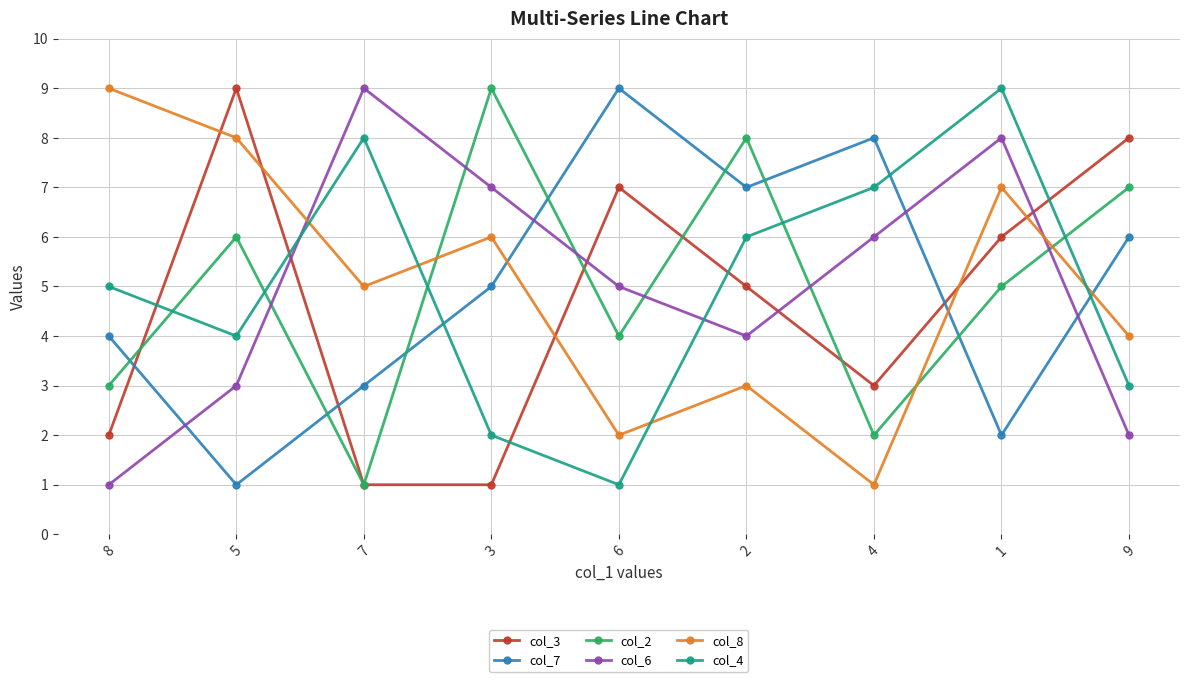

Reading right to left, list all the values displayed in this chart.

col_3: 8	6	3	5	7	1	1	9	2
col_7: 6	2	8	7	9	5	3	1	4
col_2: 7	5	2	8	4	9	1	6	3
col_6: 2	8	6	4	5	7	9	3	1
col_8: 4	7	1	3	2	6	5	8	9
col_4: 3	9	7	6	1	2	8	4	5